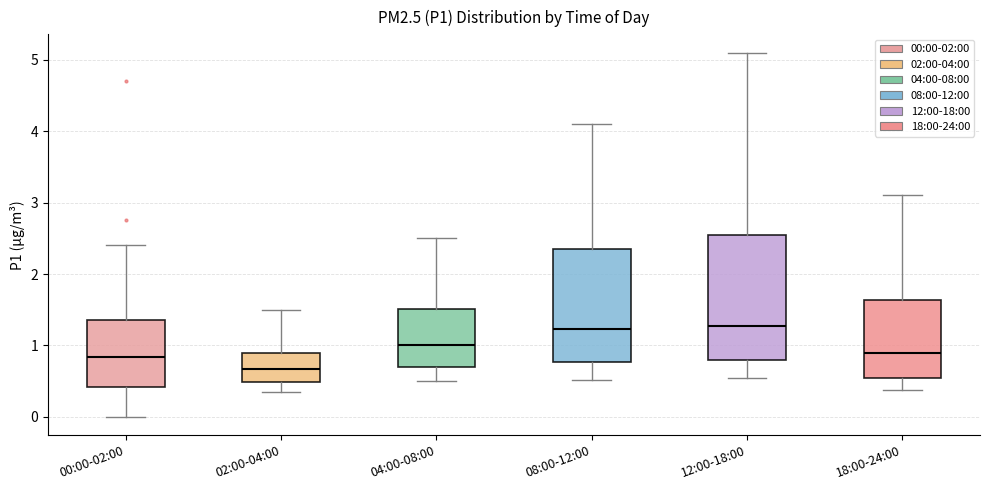

Comparing the boxes themselves (not the whiskers), which one is the tallest?

12:00-18:00